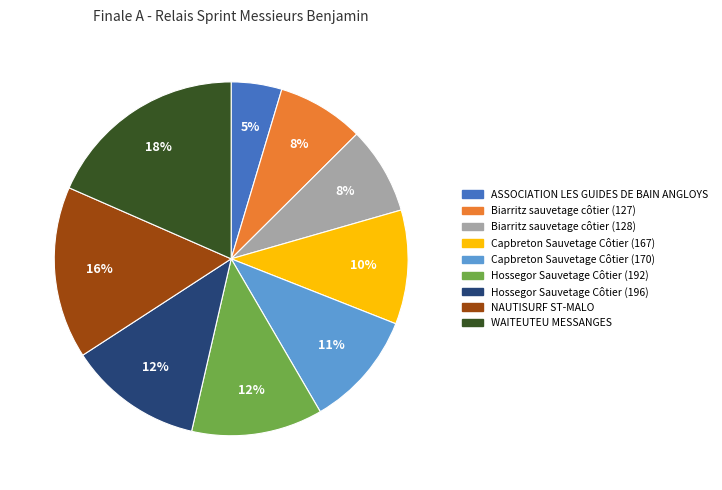

True or false: Biarritz sauvetage côtier (128) accounts for 8% of the total.

True